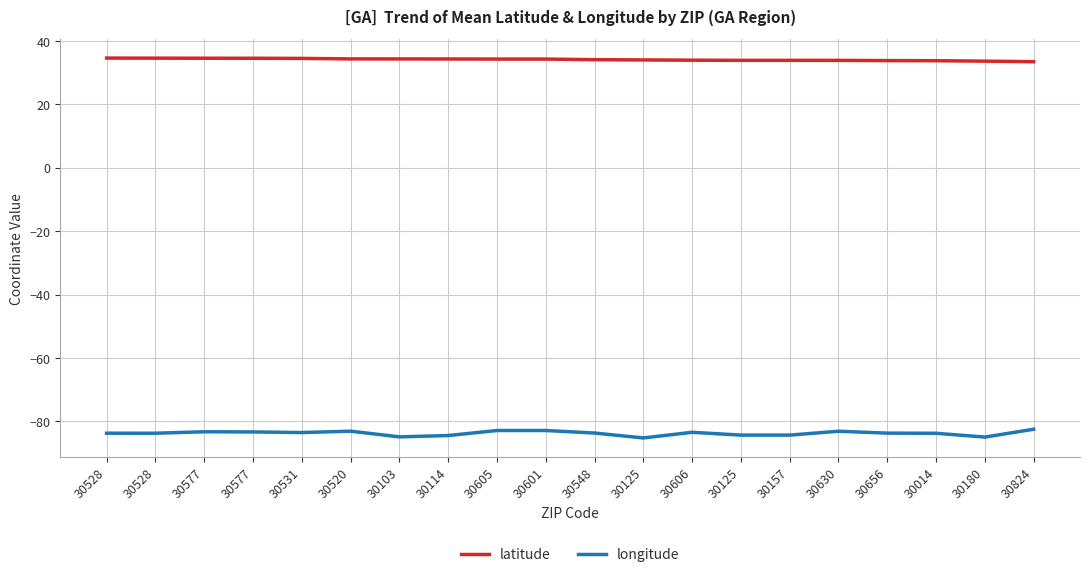

Reading left to right, extract all data points from this chart.

latitude: 30528=34.6	30528=34.6	30577=34.6	30577=34.6	30531=34.5	30520=34.4	30103=34.3	30114=34.3	30605=34.3	30601=34.3	30548=34.1	30125=34.0	30606=33.9	30125=33.9	30157=33.9	30630=33.9	30656=33.8	30014=33.8	30180=33.6	30824=33.5
longitude: 30528=-83.8	30528=-83.8	30577=-83.3	30577=-83.4	30531=-83.5	30520=-83.1	30103=-84.9	30114=-84.5	30605=-82.9	30601=-82.9	30548=-83.7	30125=-85.2	30606=-83.5	30125=-84.4	30157=-84.4	30630=-83.1	30656=-83.7	30014=-83.8	30180=-85.0	30824=-82.5